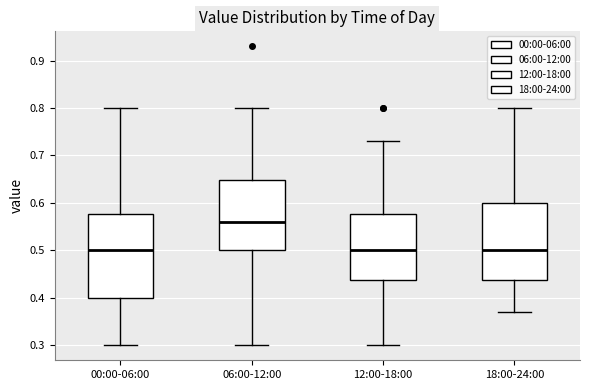

Which box is the tallest, from its lower edge to its upper edge?

00:00-06:00